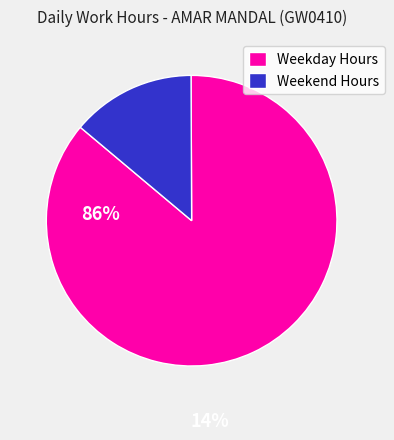

The Weekend Hours slice represents 20% of the pie. True or false?

False